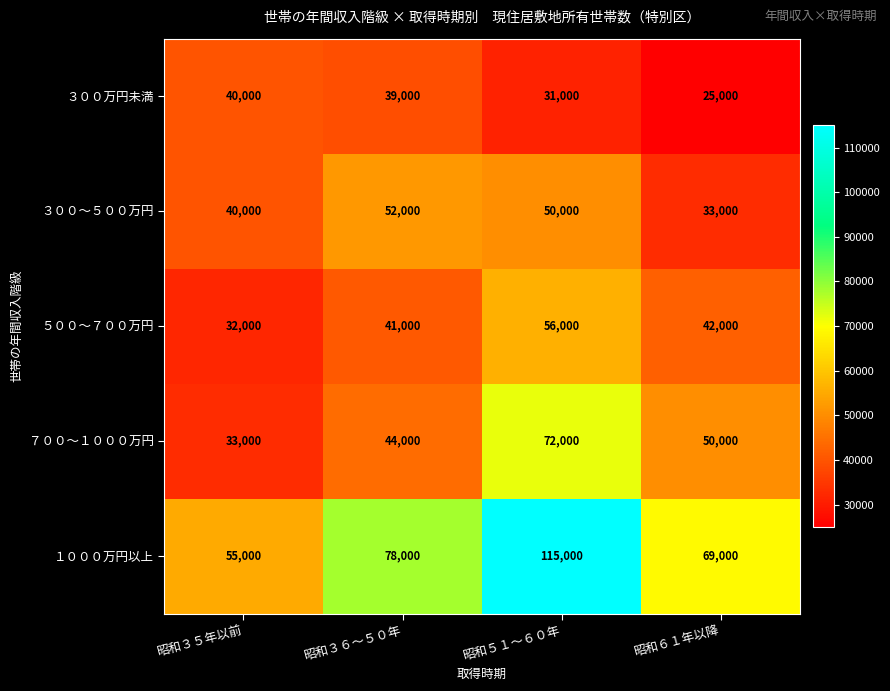

At which category is the sum across all series the highest?

昭和５１～６０年